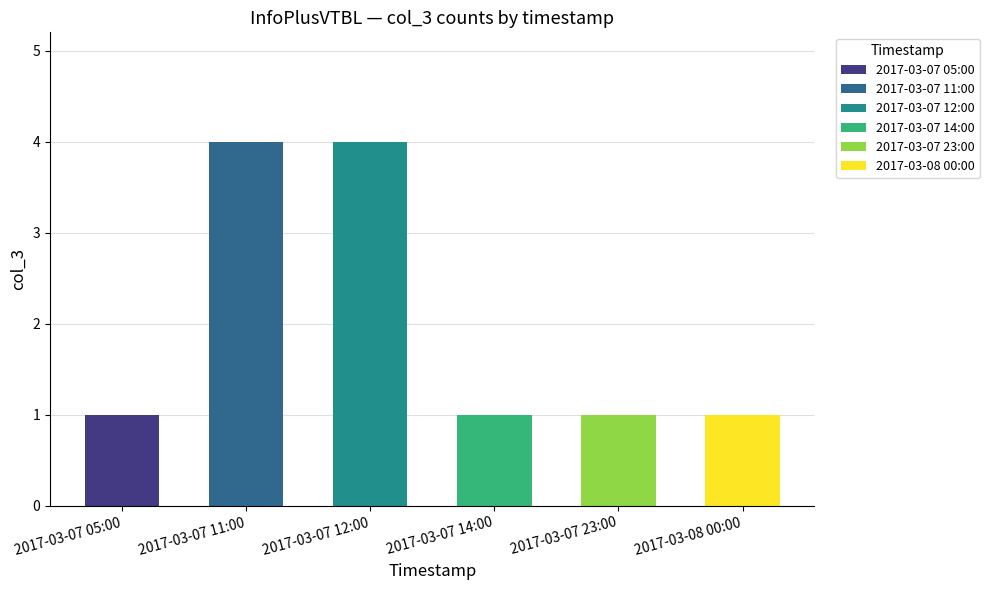

Does the chart contain stacked bars?

No